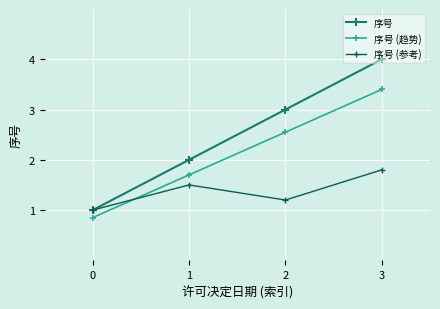

Which category has the highest value across all series?

3